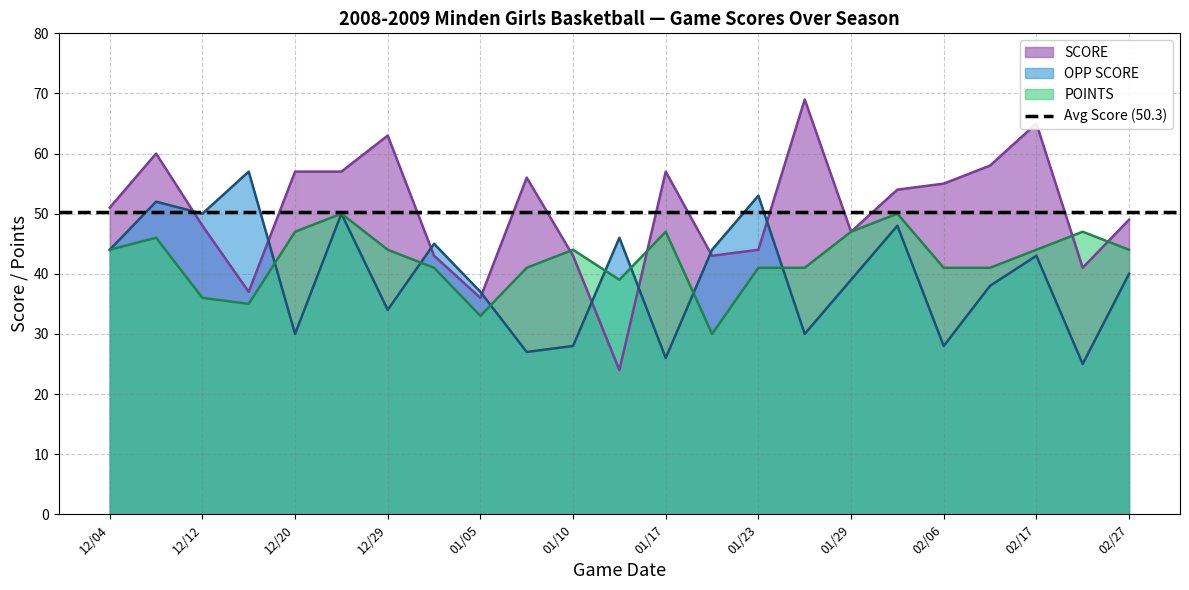

What is the minimum value shown in the chart?

24